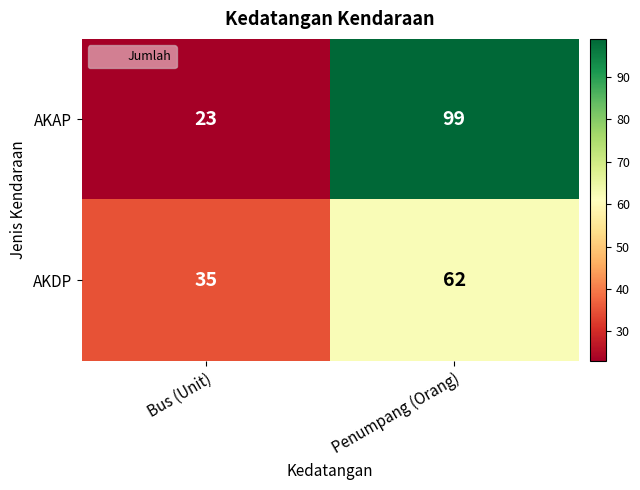

What is the difference between the maximum and minimum values in the AKDP series?

27